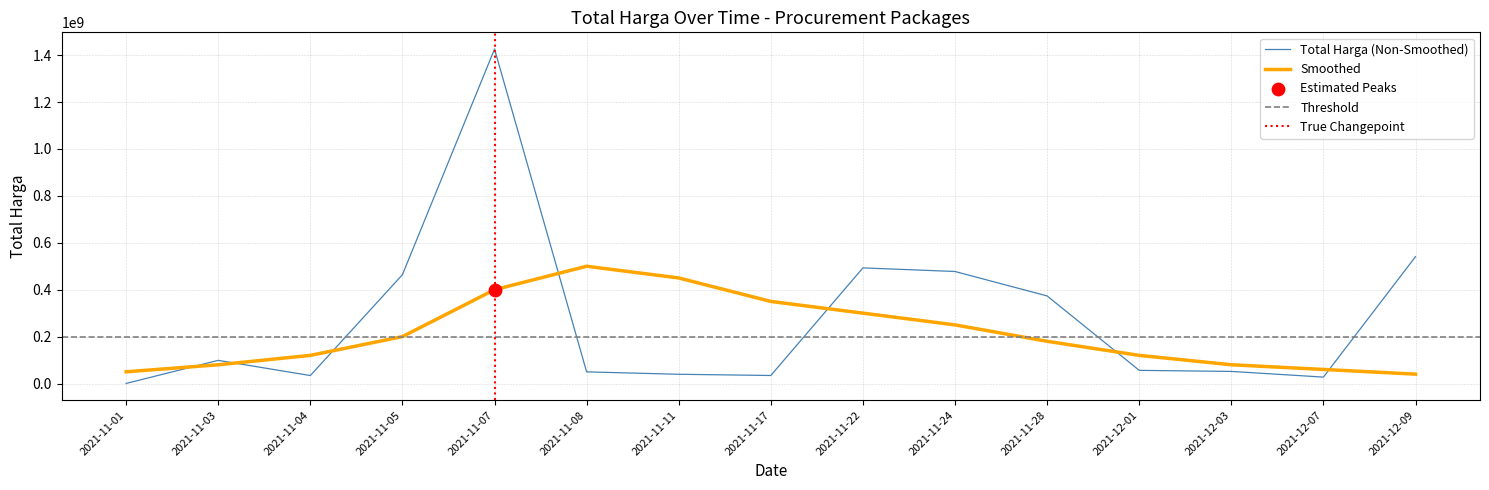

Between 2021-11-05 and 2021-12-07, which is larger?

2021-11-05